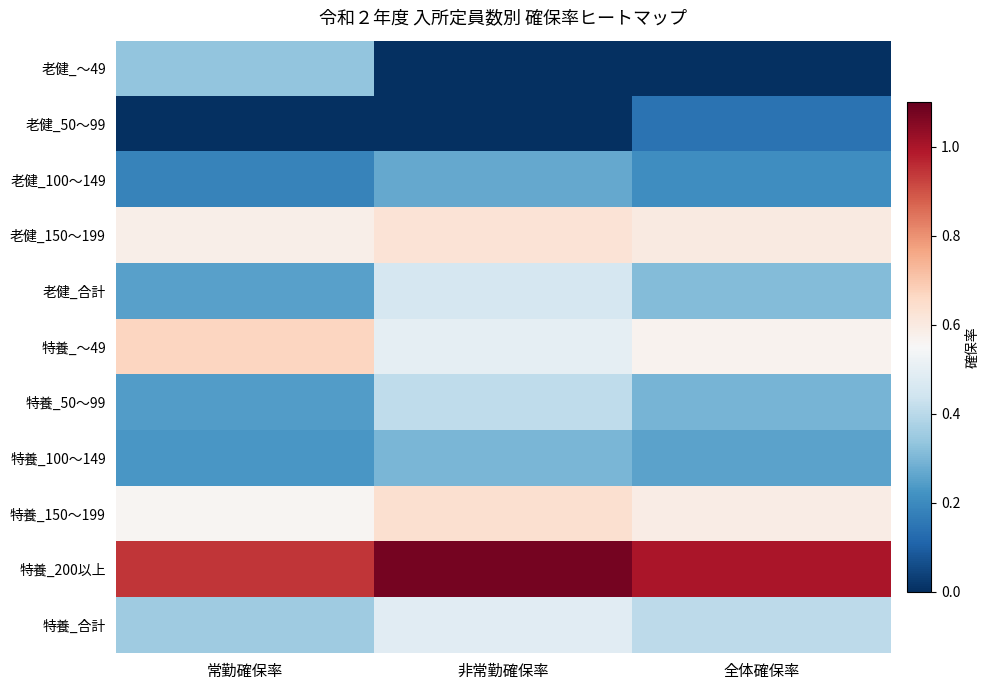

Which has a higher value, 全体確保率 or 非常勤確保率?

全体確保率